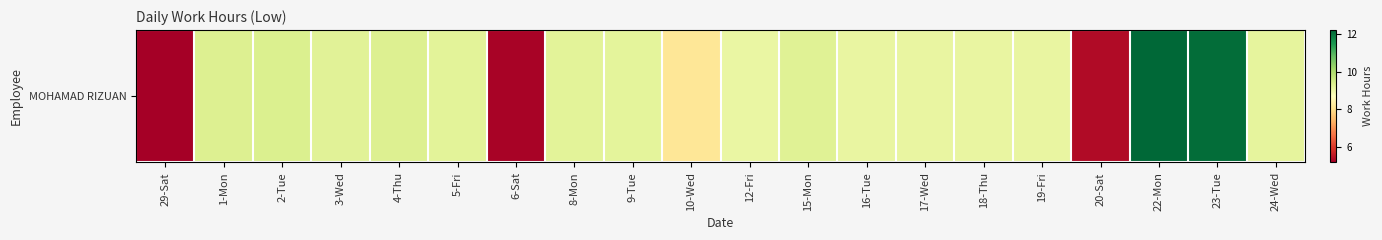

Reading left to right, list all the values displayed in this chart.

5.2	9.3	9.3	9.2	9.3	9.2	5.3	9.2	9.2	8.2	9.1	9.3	9.1	9.1	9.1	9.1	5.4	12.2	12.1	9.2